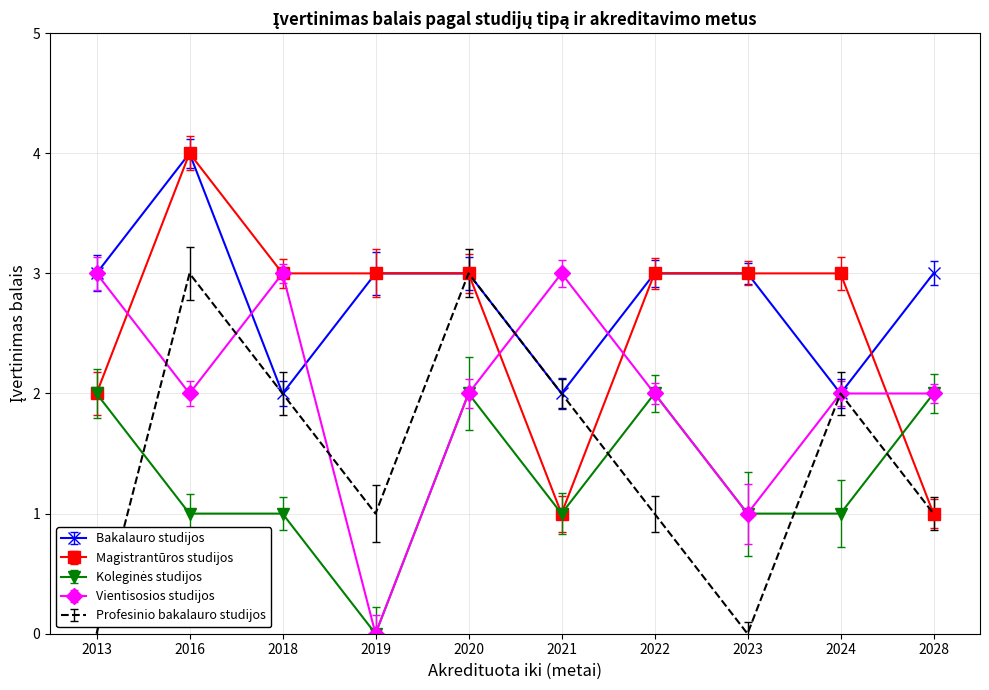

How many Profesinio bakalauro studijos values are between 1 and 2?

6